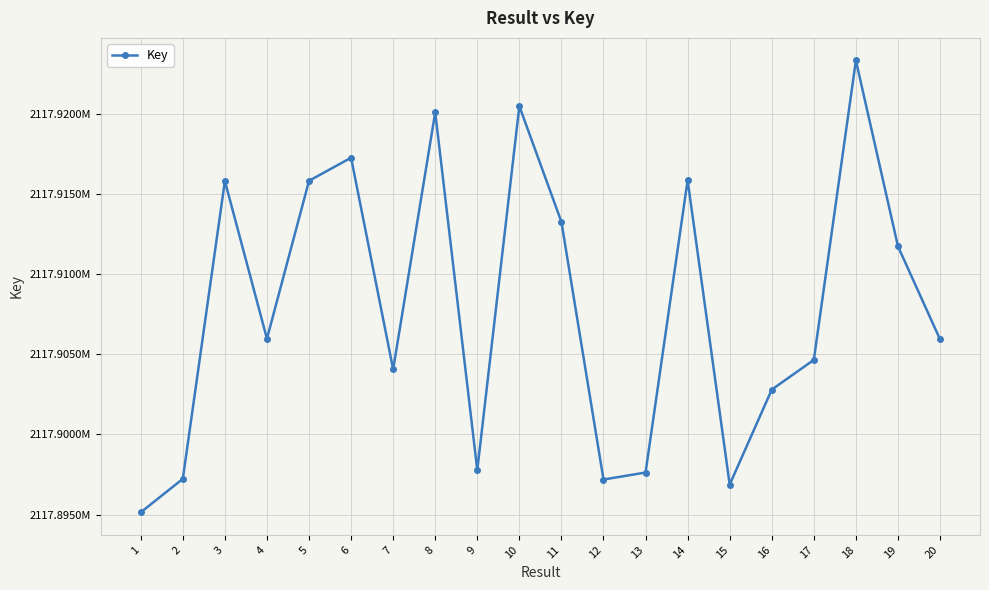

What is the approximate value at 1, to the nearest 10?

2117895140